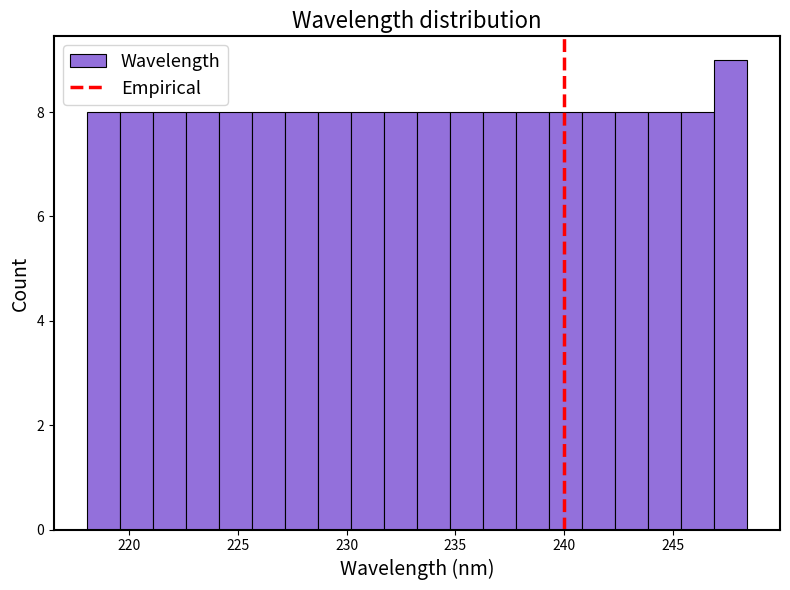

Read against the x-axis, roughly where is the centre of the tallest bar?

247.5